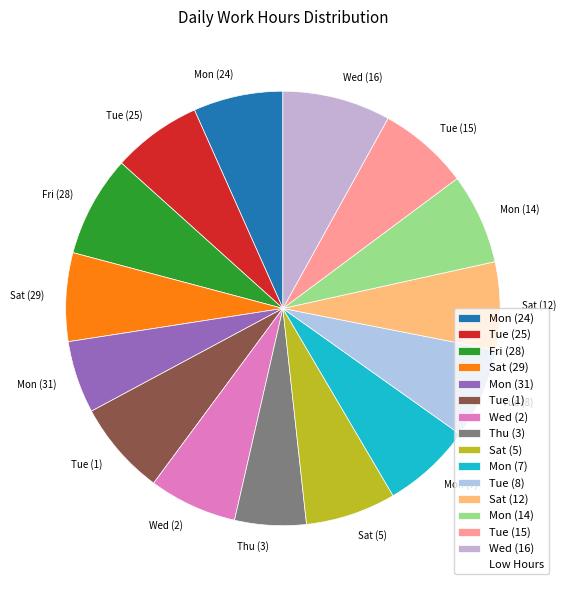

The Tue (8) slice represents 7% of the pie. True or false?

True